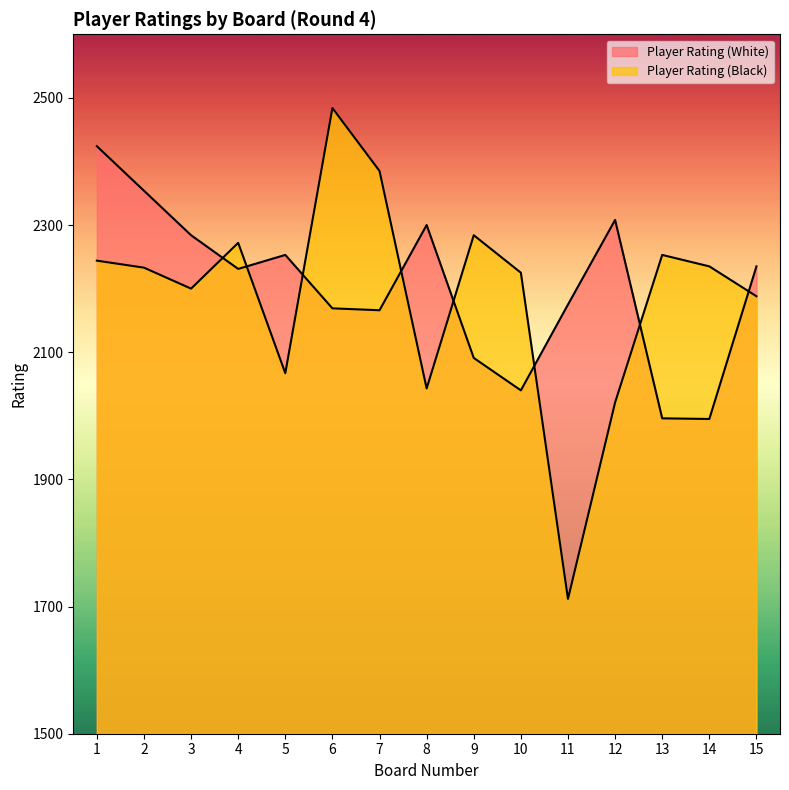

At which category does Player Rating (White) reach its first local peak?

5